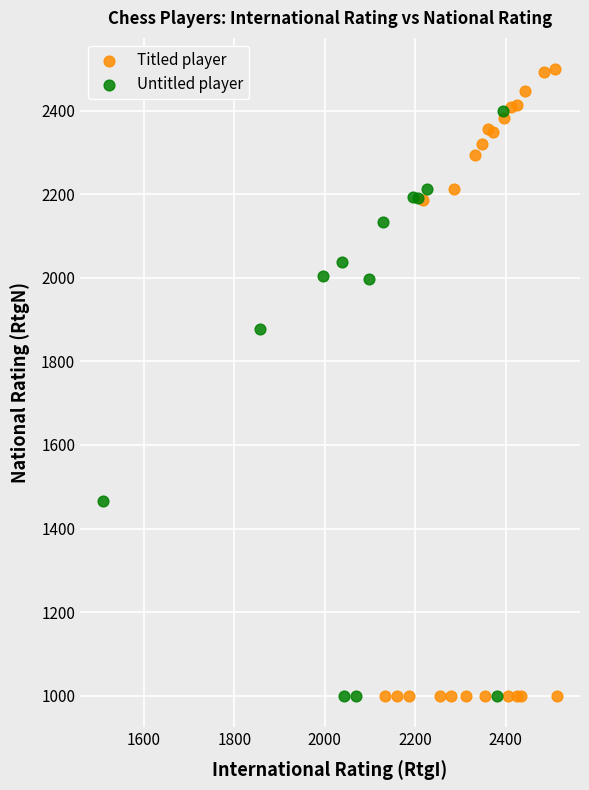

Which series contains the highest Y value?

Titled player